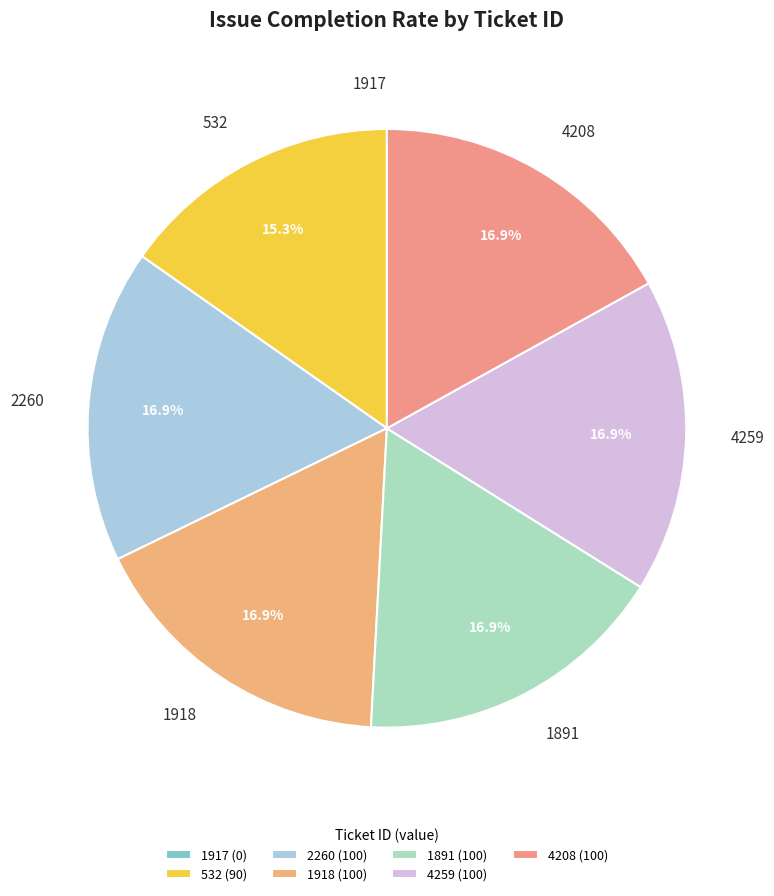

To the nearest percent, what is the difference between the largest and smallest slice percentages?

17%